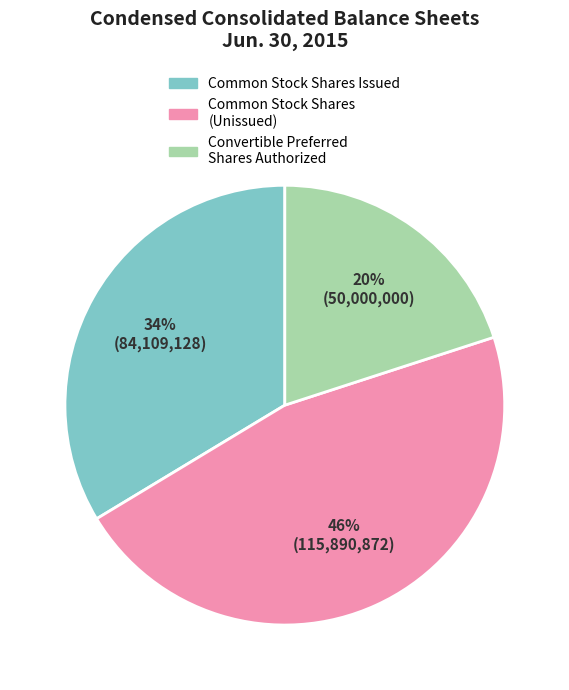

To the nearest percent, what is the average slice percentage?

33%